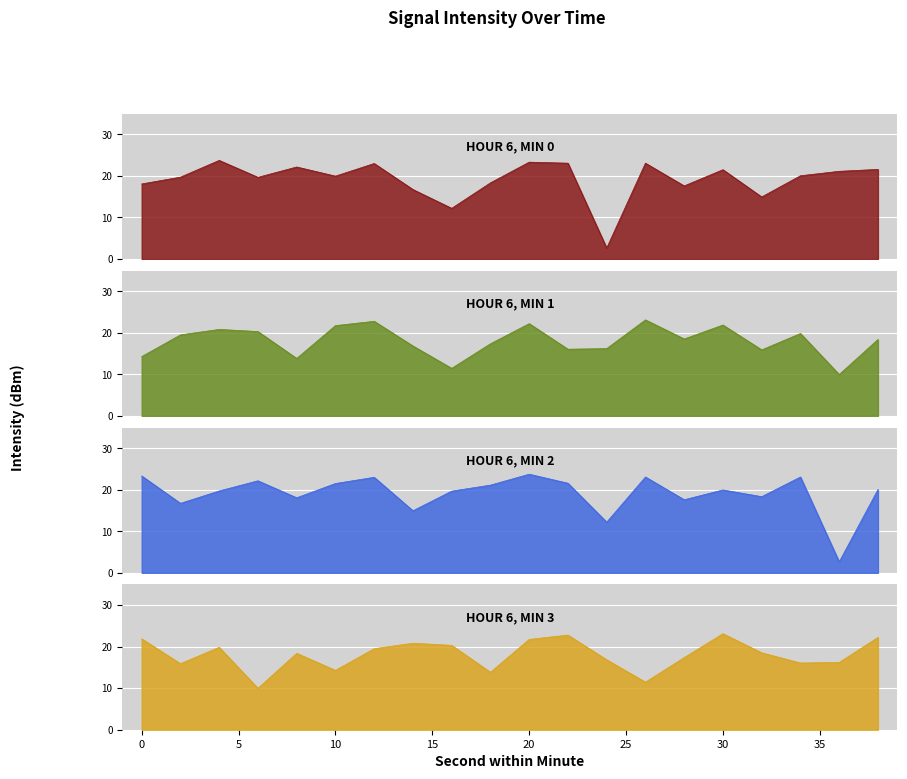

Which has a higher value, 6 or 22?

22